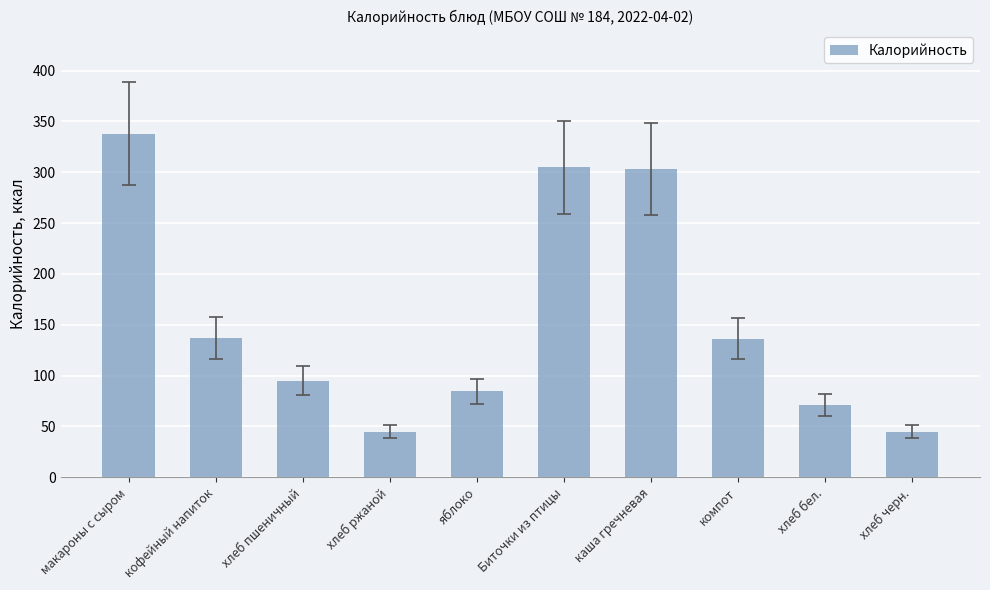

What is the change in value from хлеб пшеничный to Биточки из птицы?

+209.8